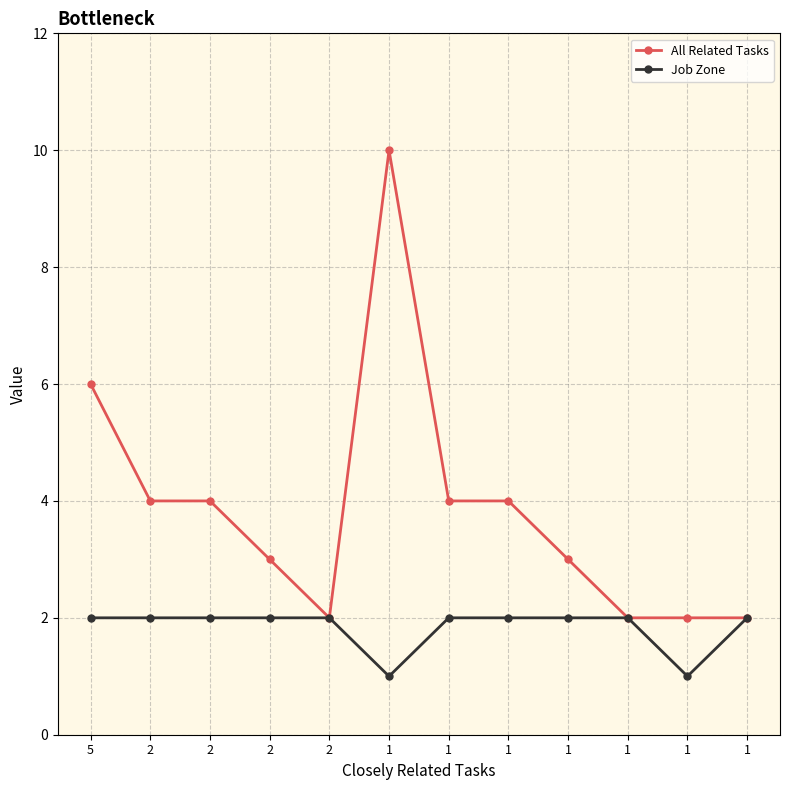

At which category is the sum across all series the highest?

1